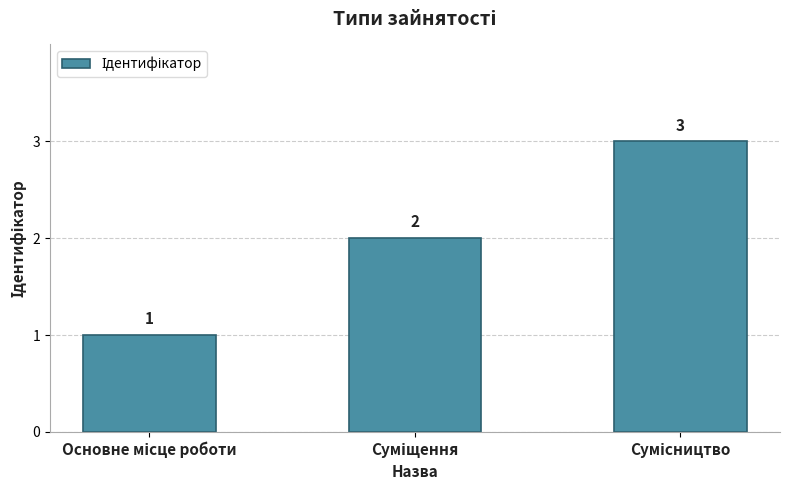

What is the value of the 1st bar from the left?

1